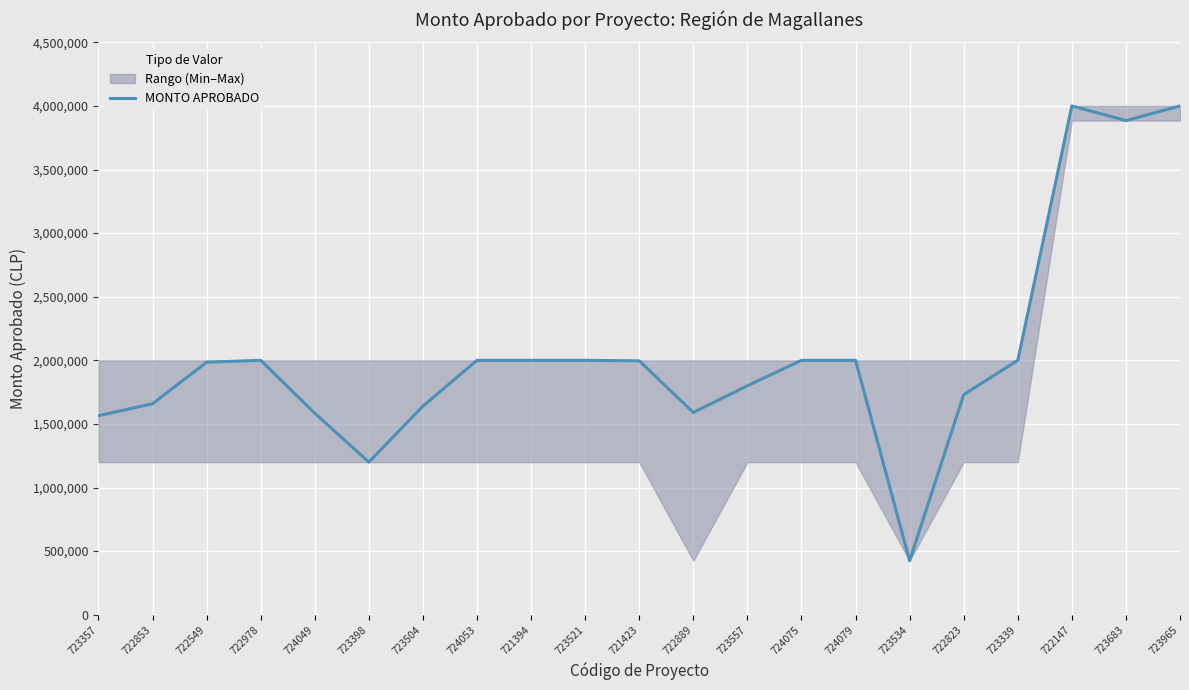

What is the average value?

2050400